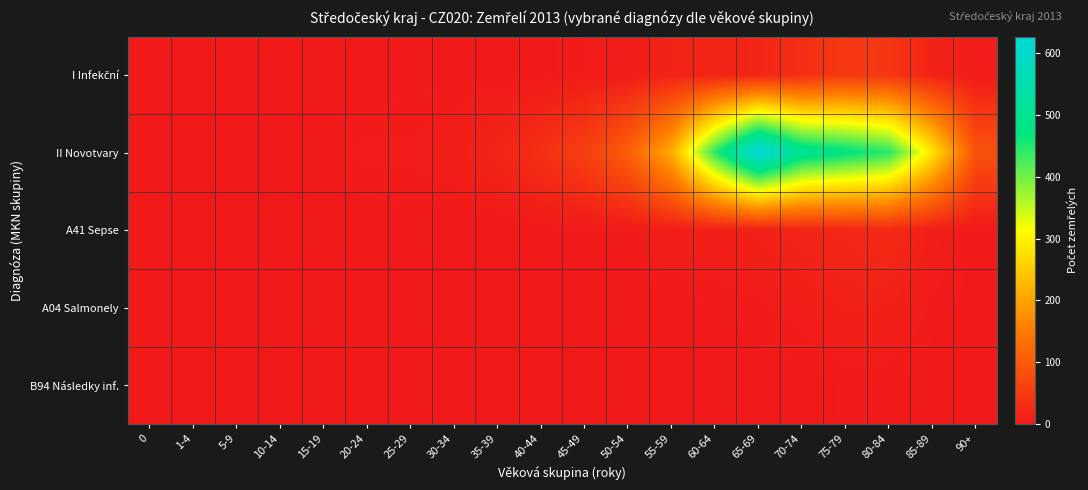

At which category is the sum across all series the highest?

65-69